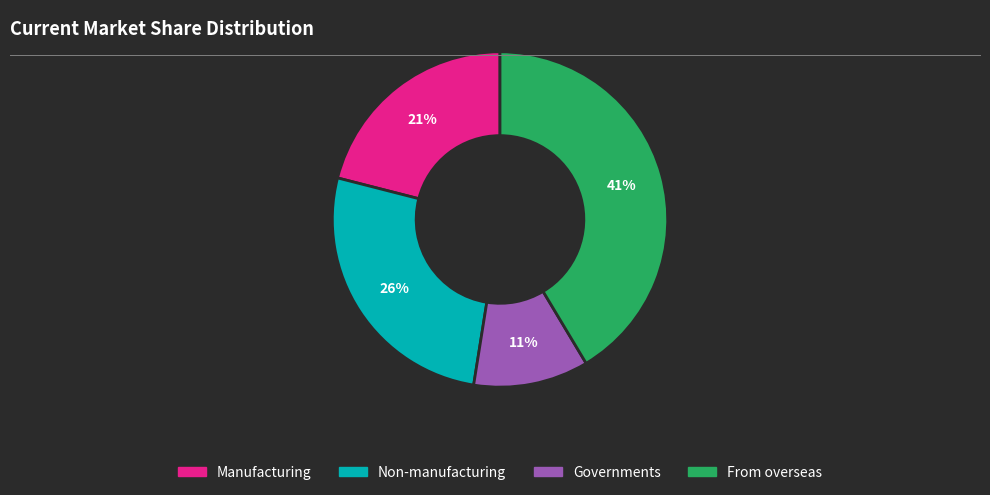

Between Non-manufacturing and Governments, which is larger?

Non-manufacturing